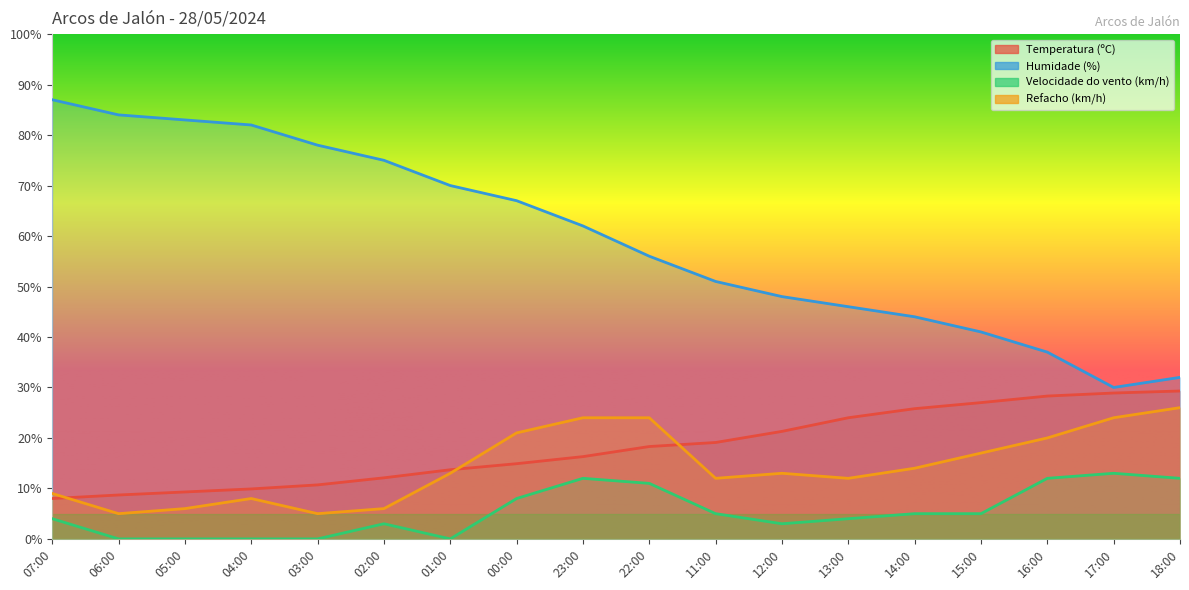

In Velocidade do vento (km/h), how many points are higher than both neighbors (excluding endpoints)?

3